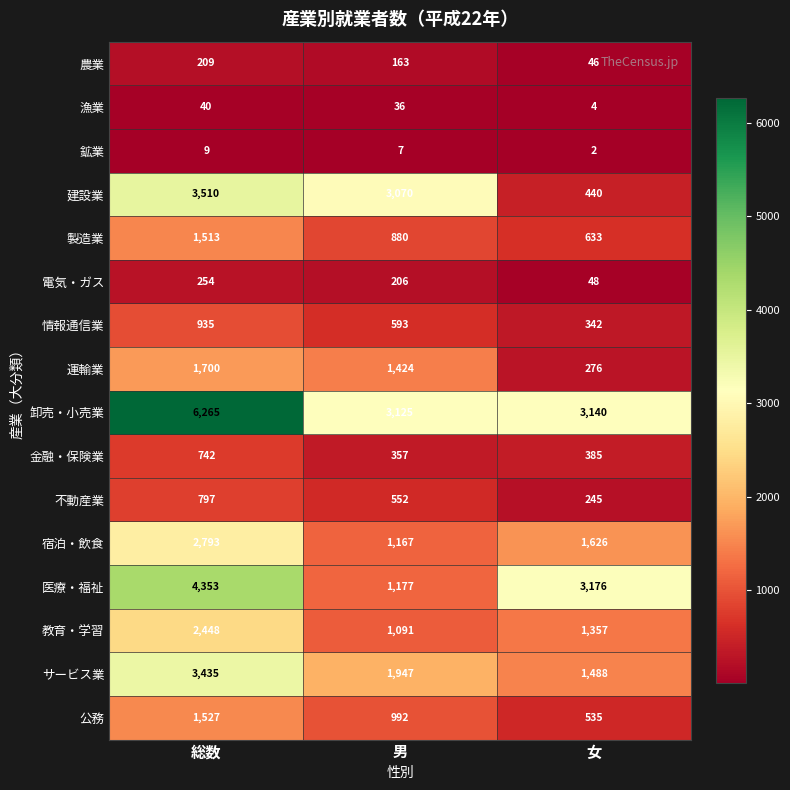

What is the difference between the second highest and minimum values in the 建設業 series?

2630